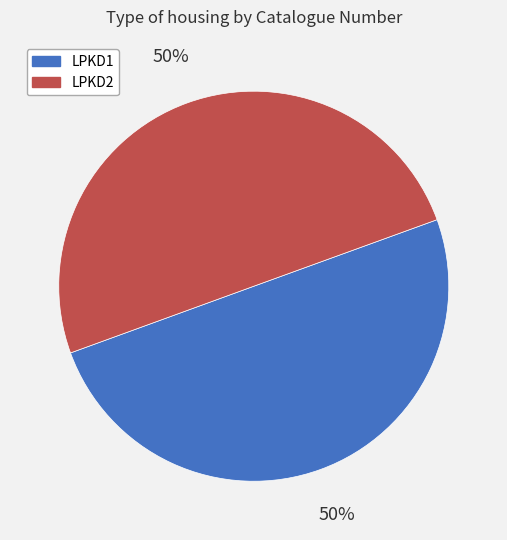

How many segments does this pie chart have?

2